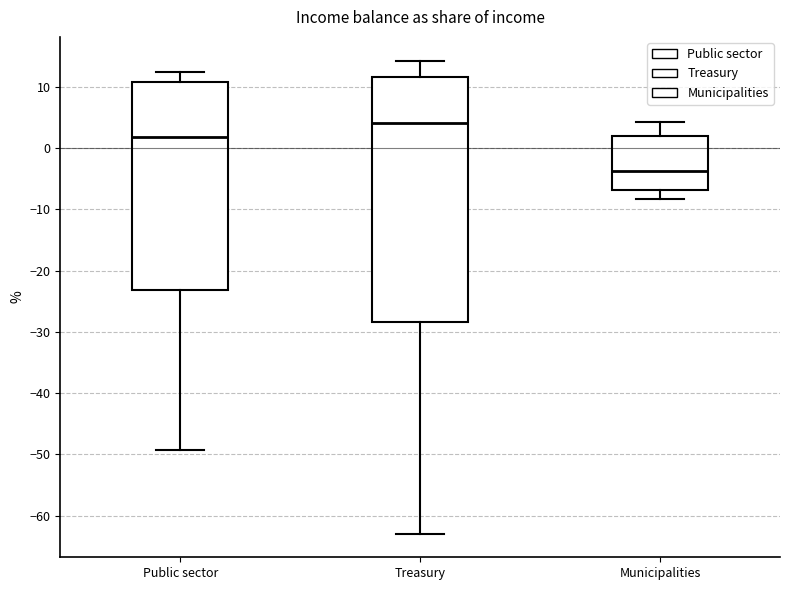

Where does the median line of the box for Public sector sit on the y-axis? The values are not printed on the chart, so give them approximately, as read against the axis.

2